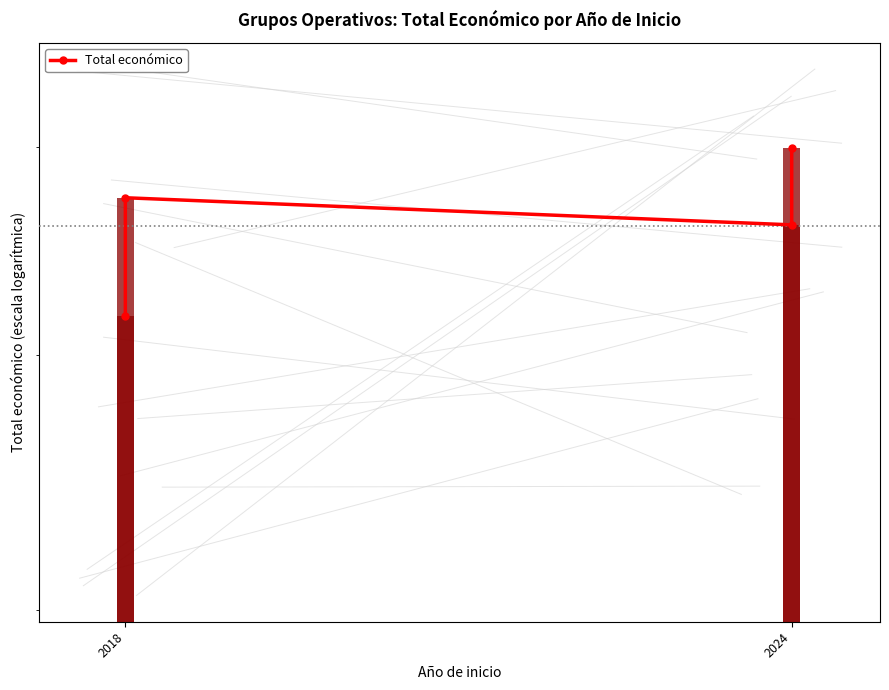

What is the average value?

562938